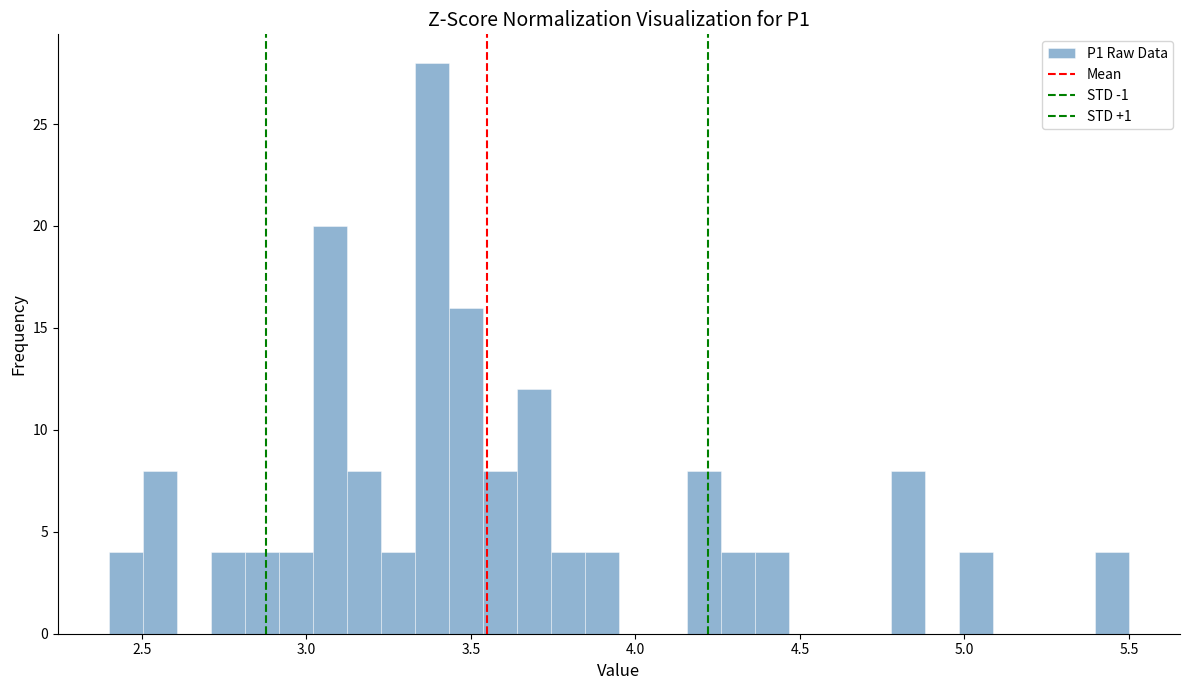

Read against the x-axis, roughly where is the centre of the tallest bar?

3.40